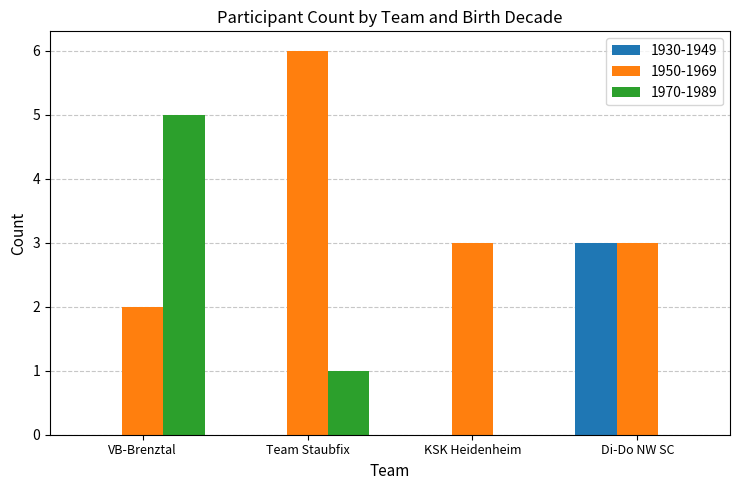

What is the sum of the 1930-1949 values at Di-Do NW SC and VB-Brenztal?

3